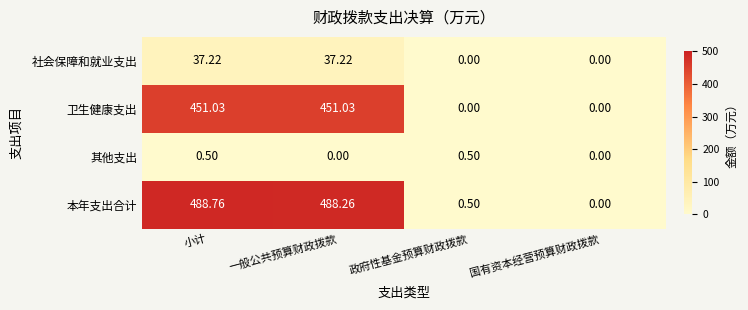

How many distinct data groups are displayed?

4